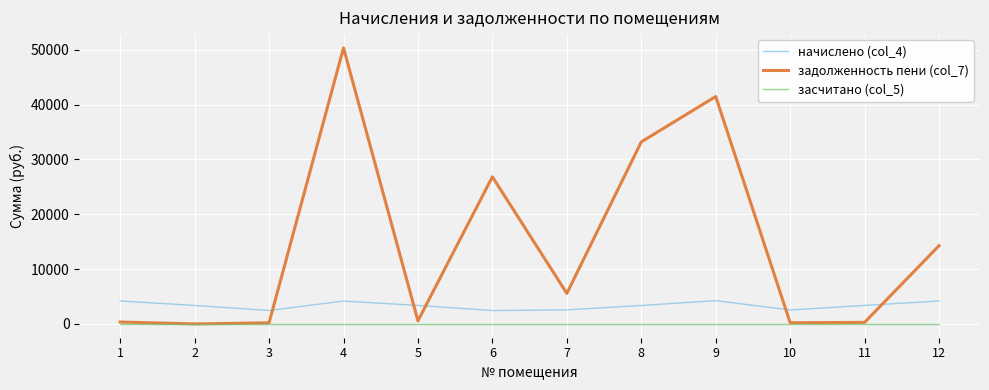

Which series ends up on top after the final intersection of начислено (col_4) and задолженность пени (col_7)?

задолженность пени (col_7)